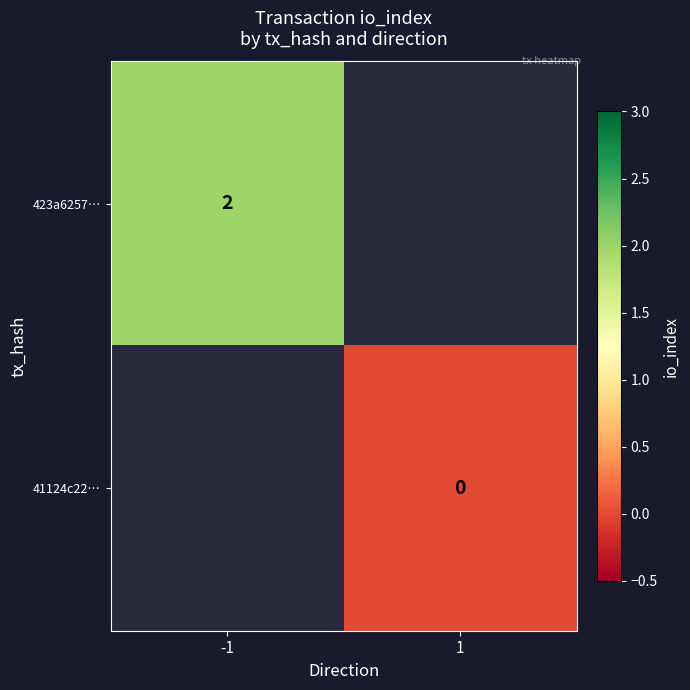

Count the number of data series in this chart.

2